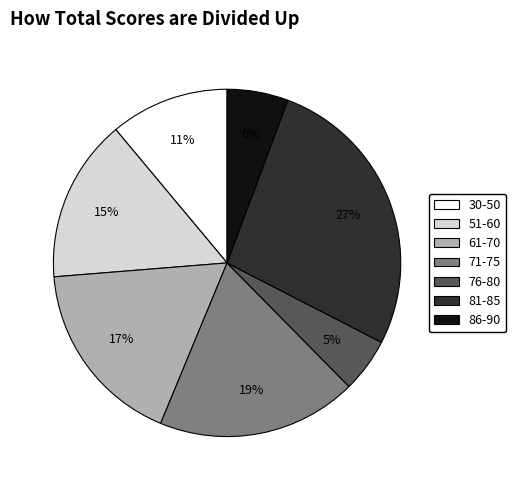

To the nearest percent, what is the average slice percentage?

14%